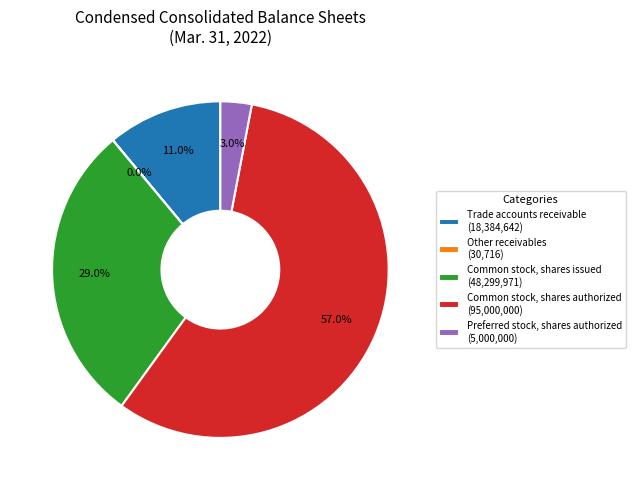

What percentage is NOT represented by Common stock, shares issued?

71.0%